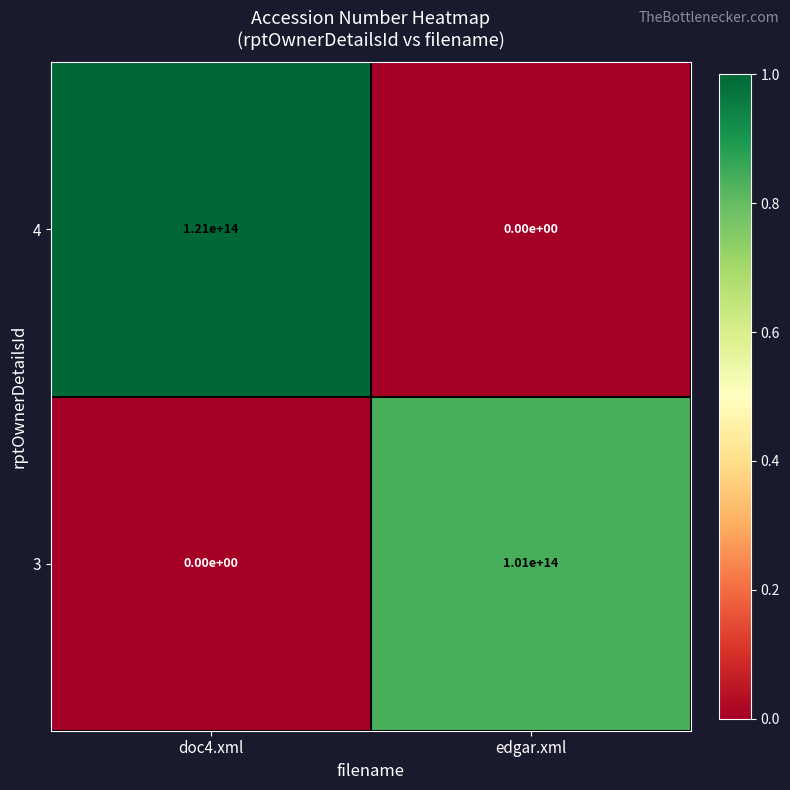

Rank the series by their maximum value, from lowest to highest.

3, 4